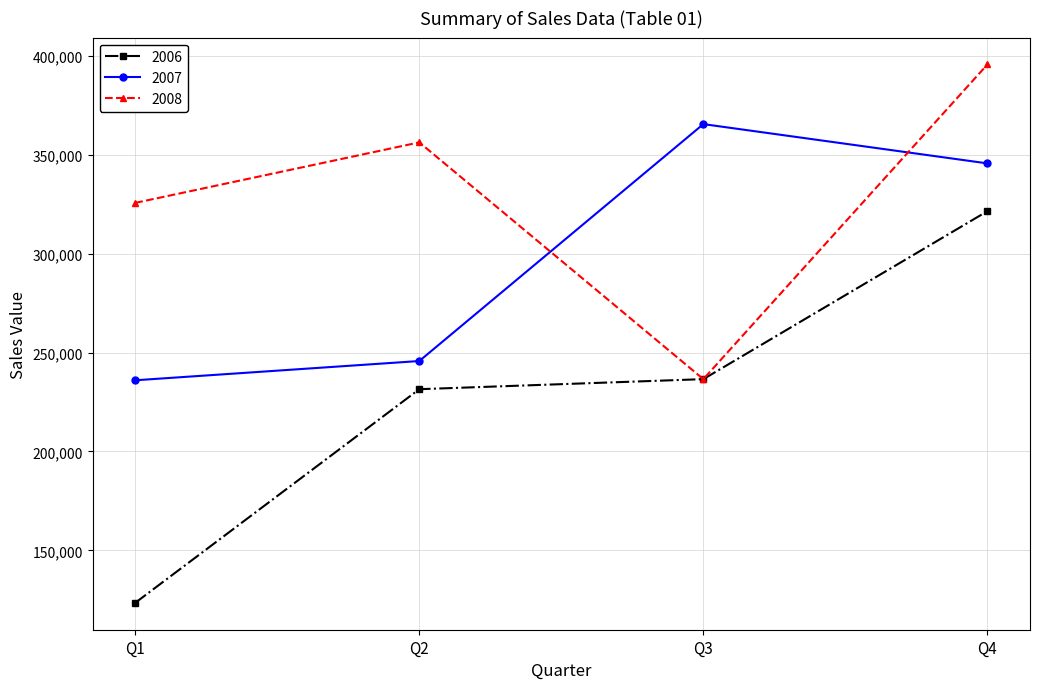

After their last crossing, which series has the higher values: 2007 or 2008?

2008